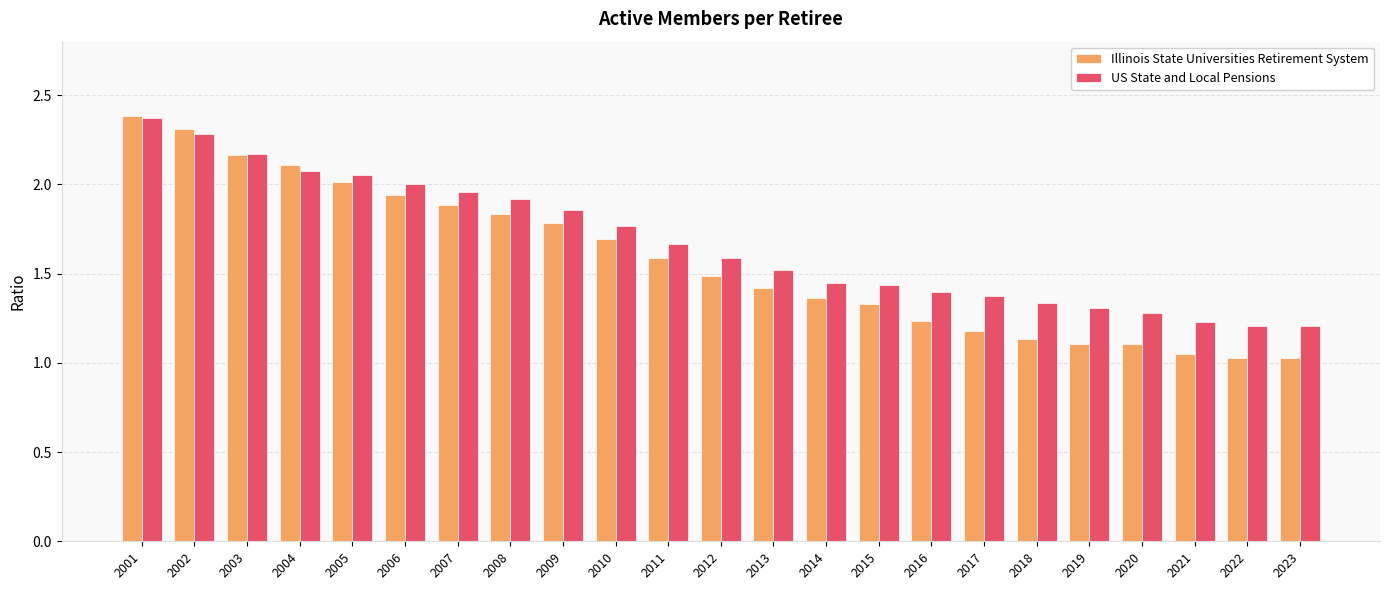

Which series has the widest spread of values?

Illinois State Universities Retirement System